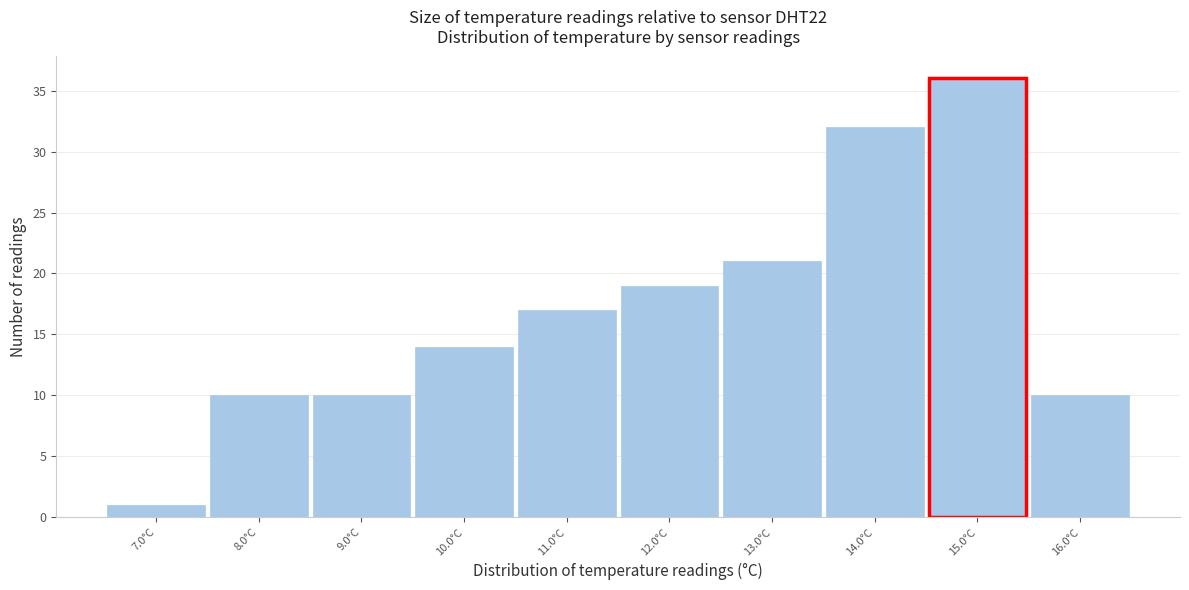

Reading right to left, extract all data points from this chart.

16.0°C=10	15.0°C=36	14.0°C=32	13.0°C=21	12.0°C=19	11.0°C=17	10.0°C=14	9.0°C=10	8.0°C=10	7.0°C=1